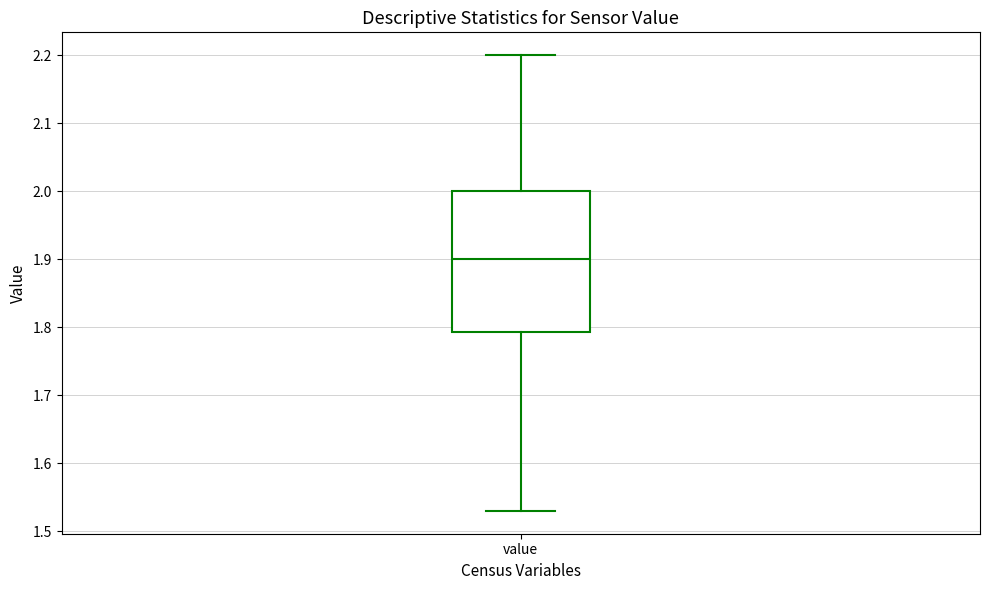

Read this box plot against the y-axis: the position of the median line, the range covered by the box, and the ends of both whiskers. The values are not printed on the chart, so give them approximately, as read against the axis.

median 1.90, box 1.79 to 2.00, whiskers 1.53 to 2.20